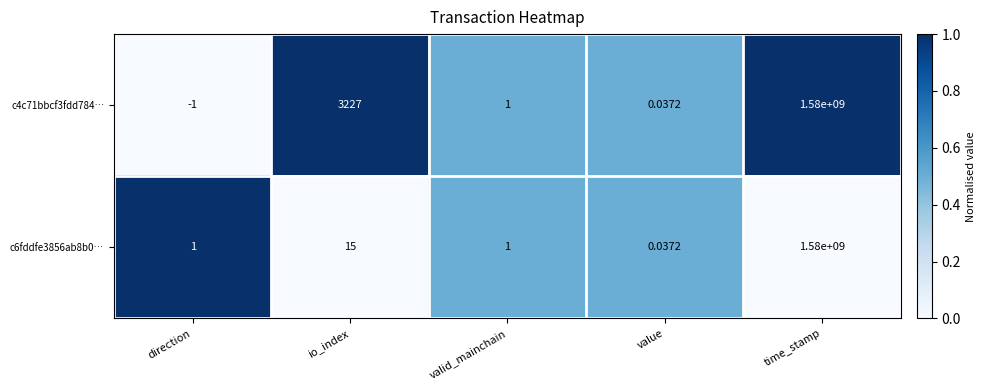

Which category has the lowest value in the c6fddfe3856ab8b0… series?

value